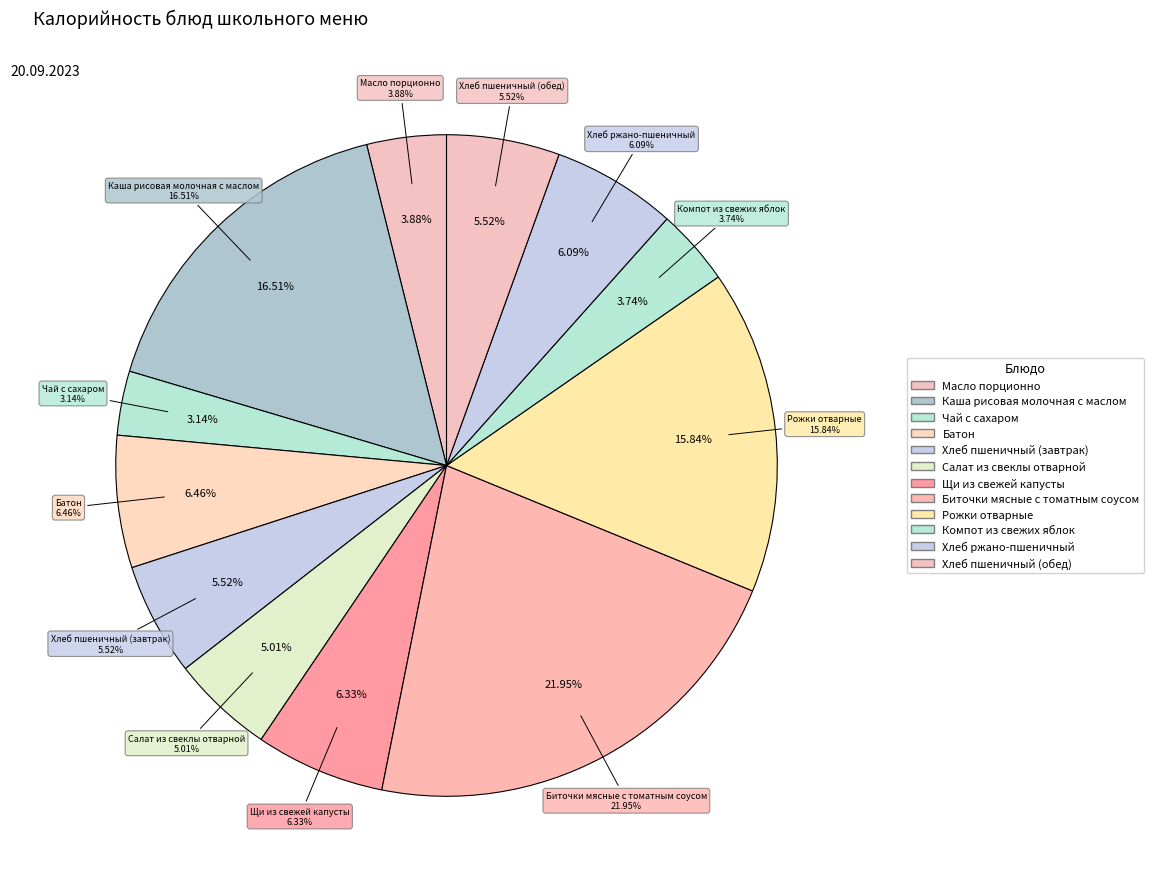

Approximately how many times larger is the value at Каша рисовая молочная с маслом compared to Масло порционно?

4.3